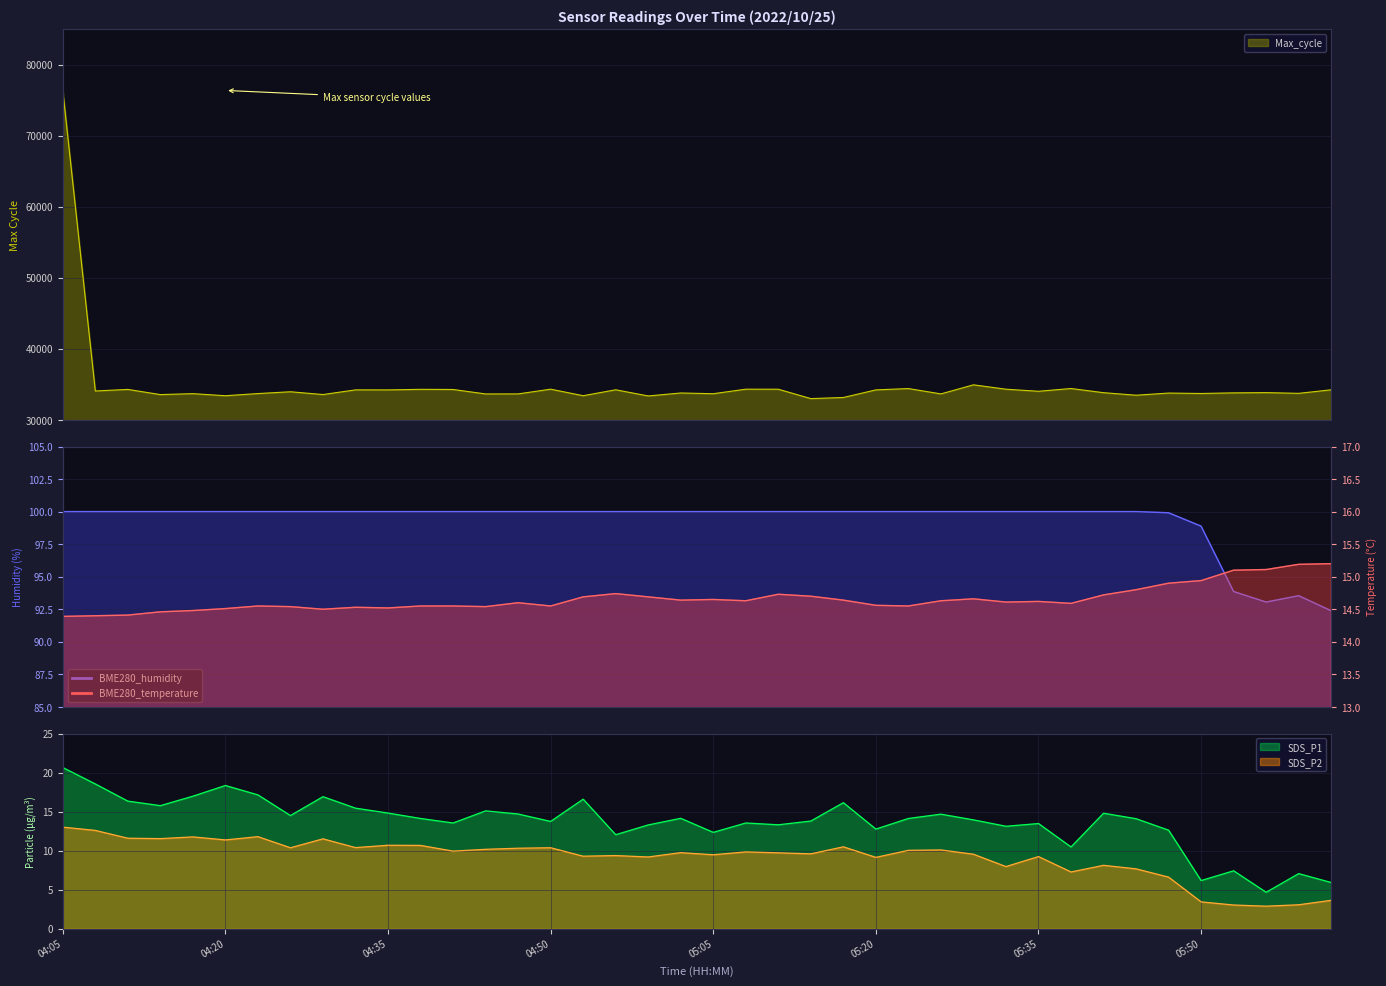

What is the sum of the SDS_P2 values at 04:50 and 05:38?

17.7